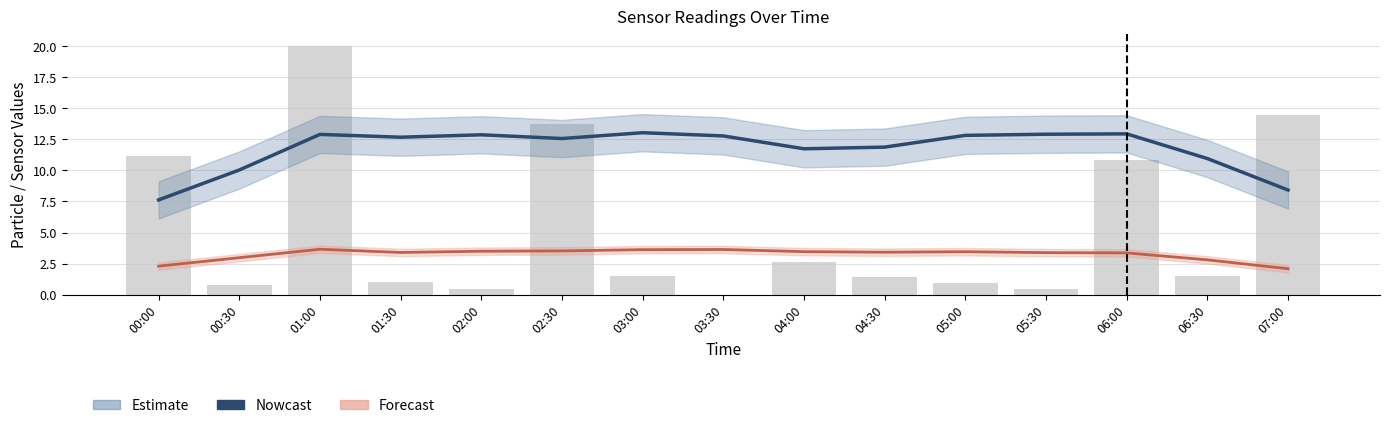

Reading left to right, what are all the values shown in this chart?

Nowcast (SDS_P1): 00:00=7.6	00:30=10.0	01:00=12.9	01:30=12.7	02:00=12.9	02:30=12.6	03:00=13.0	03:30=12.8	04:00=11.7	04:30=11.9	05:00=12.8	05:30=12.9	06:00=12.9	06:30=11.0	07:00=8.4
Forecast (SDS_P2): 00:00=2.3	00:30=3.0	01:00=3.7	01:30=3.4	02:00=3.5	02:30=3.5	03:00=3.6	03:30=3.6	04:00=3.5	04:30=3.4	05:00=3.5	05:30=3.4	06:00=3.4	06:30=2.8	07:00=2.1
Max_cycle (scaled): 00:00=11.1	00:30=0.8	01:00=20.0	01:30=1.1	02:00=0.4	02:30=13.7	03:00=1.5	03:30=0.0	04:00=2.6	04:30=1.4	05:00=0.9	05:30=0.4	06:00=10.8	06:30=1.5	07:00=14.4